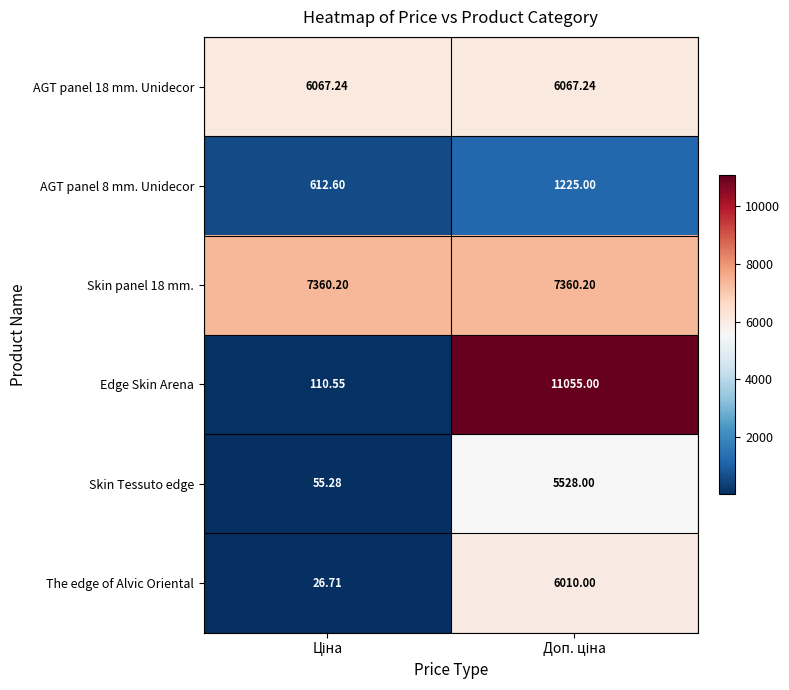

Which series has the largest range (max minus min)?

Edge Skin Arena